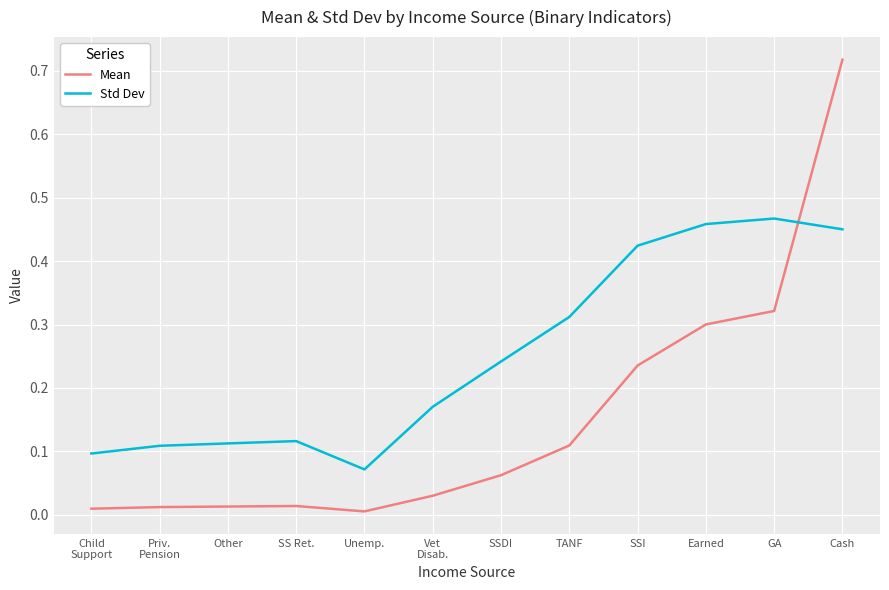

True or false: Std Dev and Mean cross at least once.

True